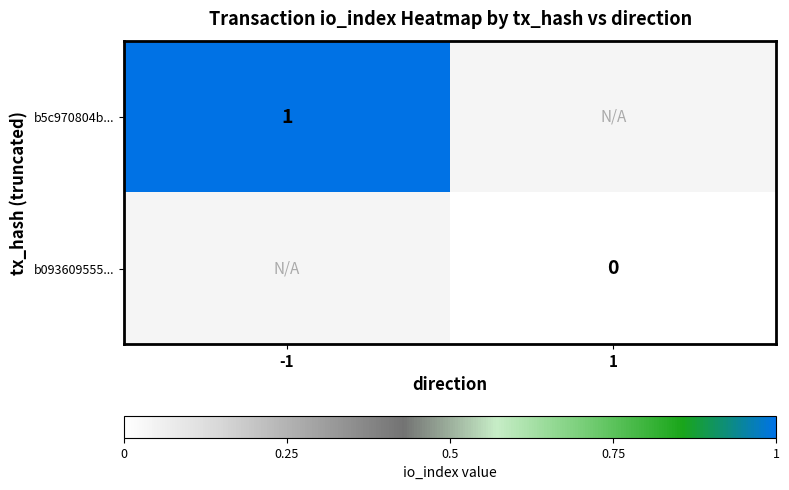

True or false: b5c970804b... has a value of 2 at -1.

False